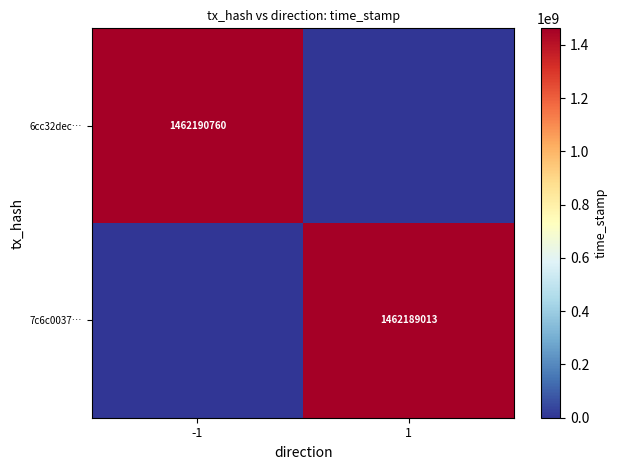

What is the difference between the highest and lowest values at -1?

1462190760